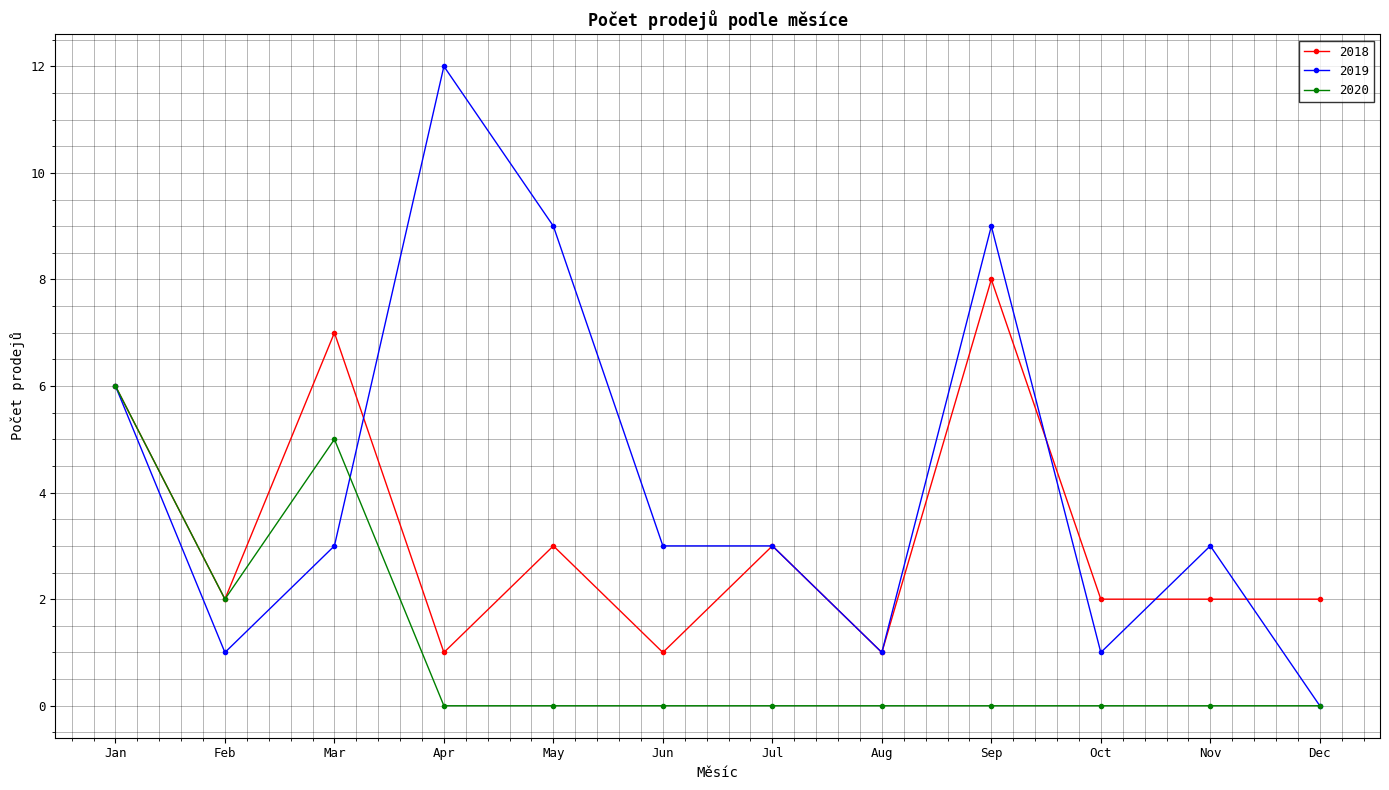

What is the maximum value for 2018?

8